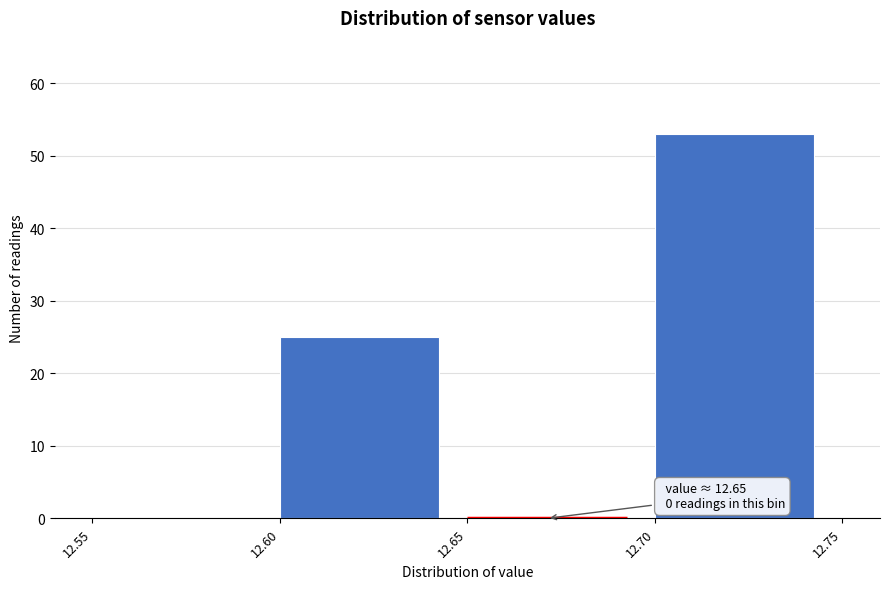

Over which range of the x-axis is the bar tallest?

12.70 to 12.75